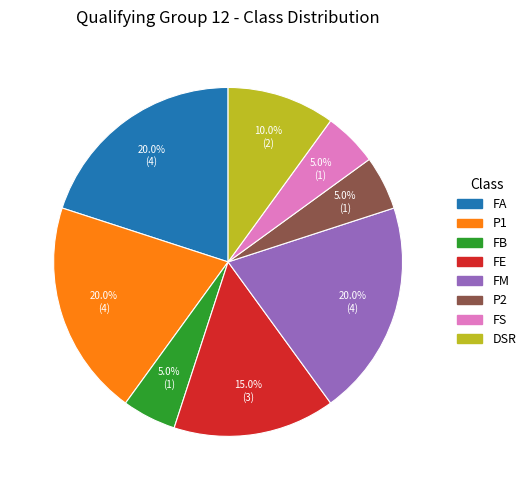

The FB slice represents 20% of the pie. True or false?

False